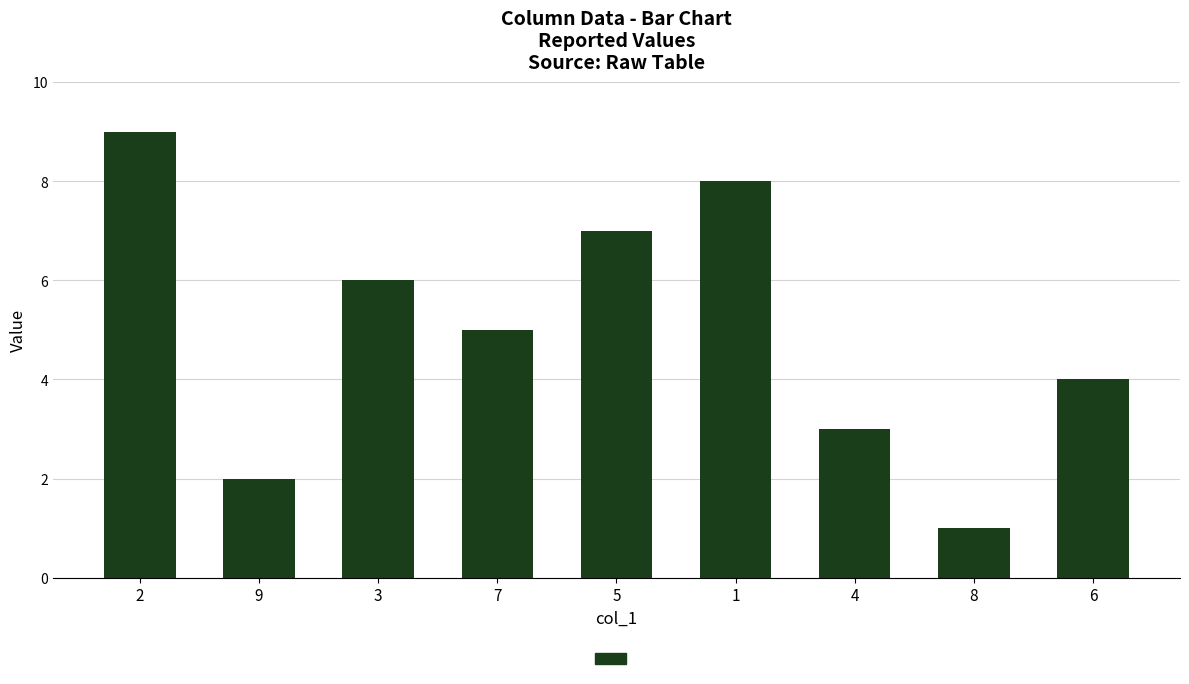

What is the difference between the maximum and minimum values?

8